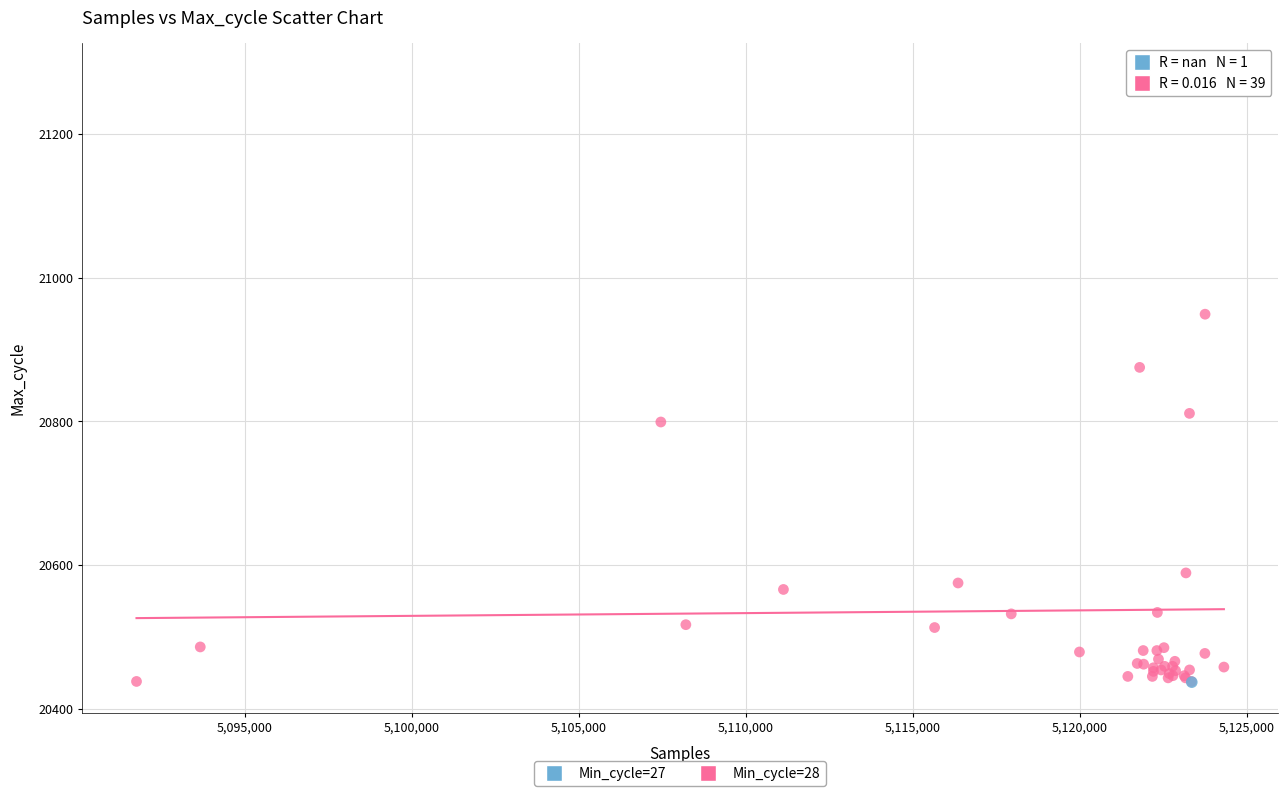

What are all the series names shown in the legend?

Min_cycle=27, Min_cycle=28